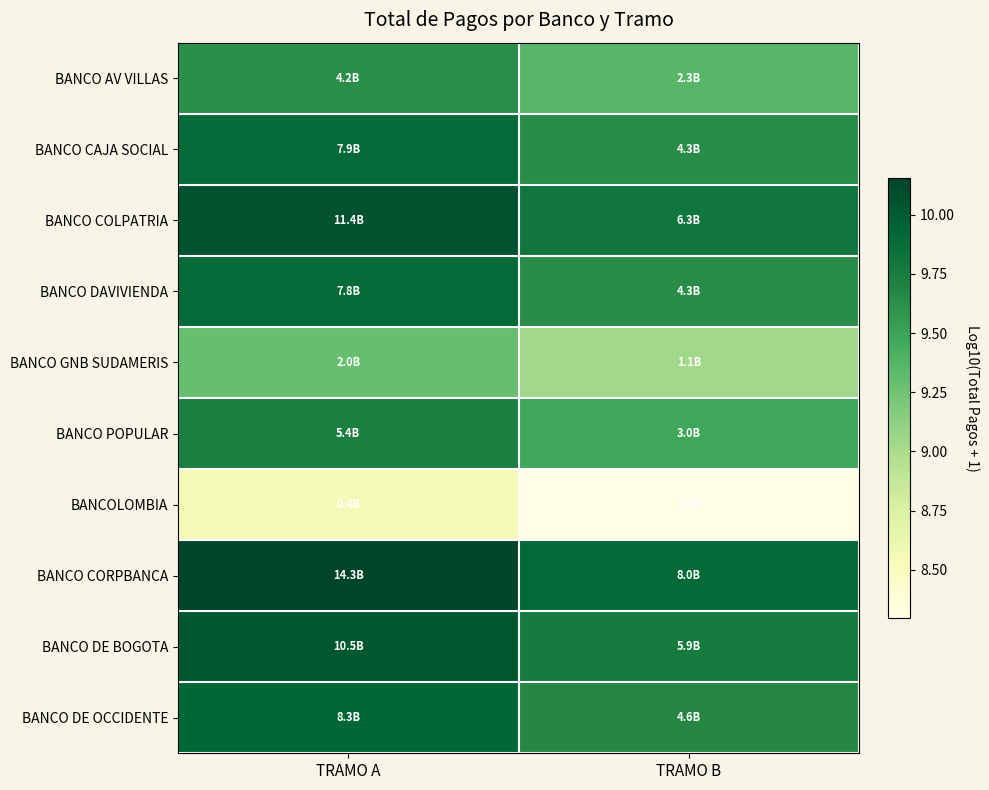

Reading left to right, transcribe all the data shown in this chart.

BANCO AV VILLAS: TRAMO A=9.6	TRAMO B=9.4
BANCO CAJA SOCIAL: TRAMO A=9.9	TRAMO B=9.6
BANCO COLPATRIA: TRAMO A=10.1	TRAMO B=9.8
BANCO DAVIVIENDA: TRAMO A=9.9	TRAMO B=9.6
BANCO GNB SUDAMERIS: TRAMO A=9.3	TRAMO B=9.0
BANCO POPULAR: TRAMO A=9.7	TRAMO B=9.5
BANCOLOMBIA: TRAMO A=8.6	TRAMO B=8.3
BANCO CORPBANCA: TRAMO A=10.2	TRAMO B=9.9
BANCO DE BOGOTA: TRAMO A=10.0	TRAMO B=9.8
BANCO DE OCCIDENTE: TRAMO A=9.9	TRAMO B=9.7